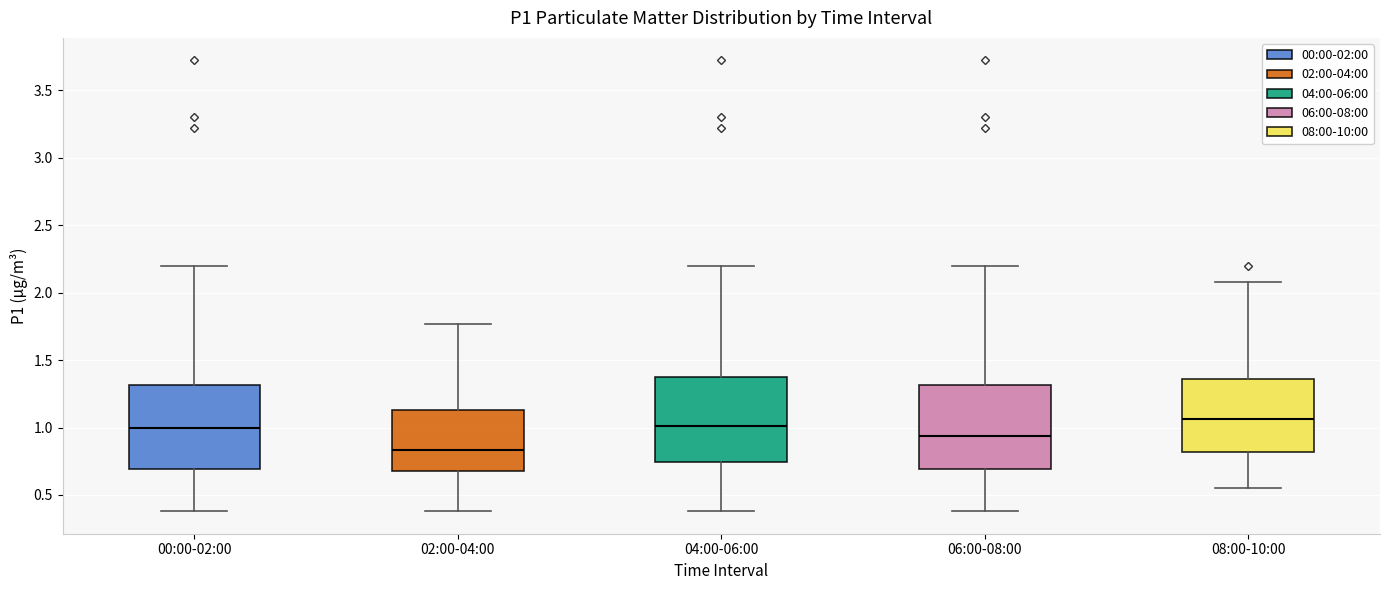

Which box's median line is the lowest?

02:00-04:00